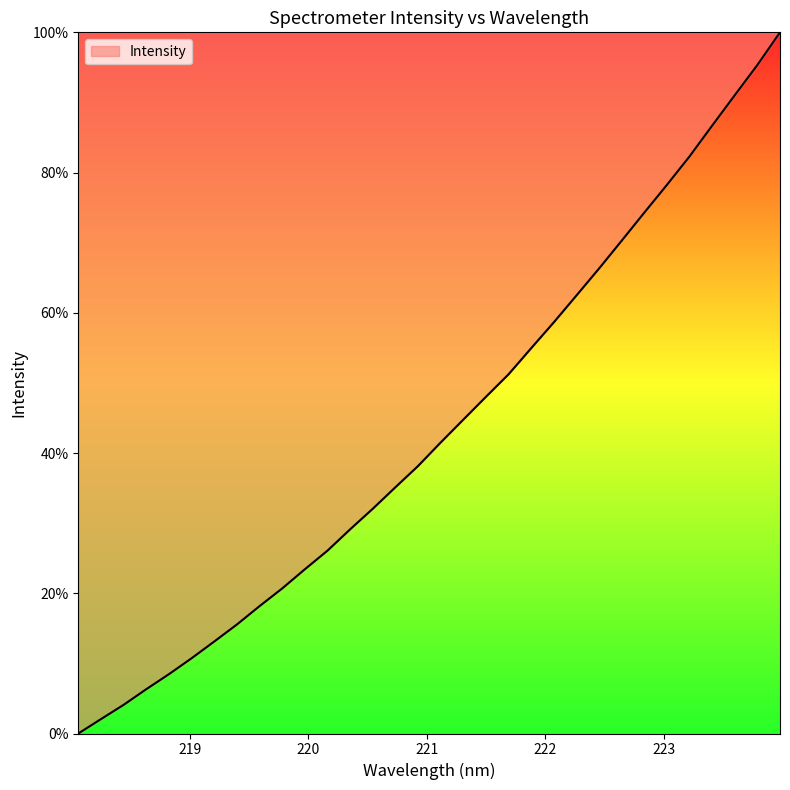

What is the greatest value displayed?

100.0